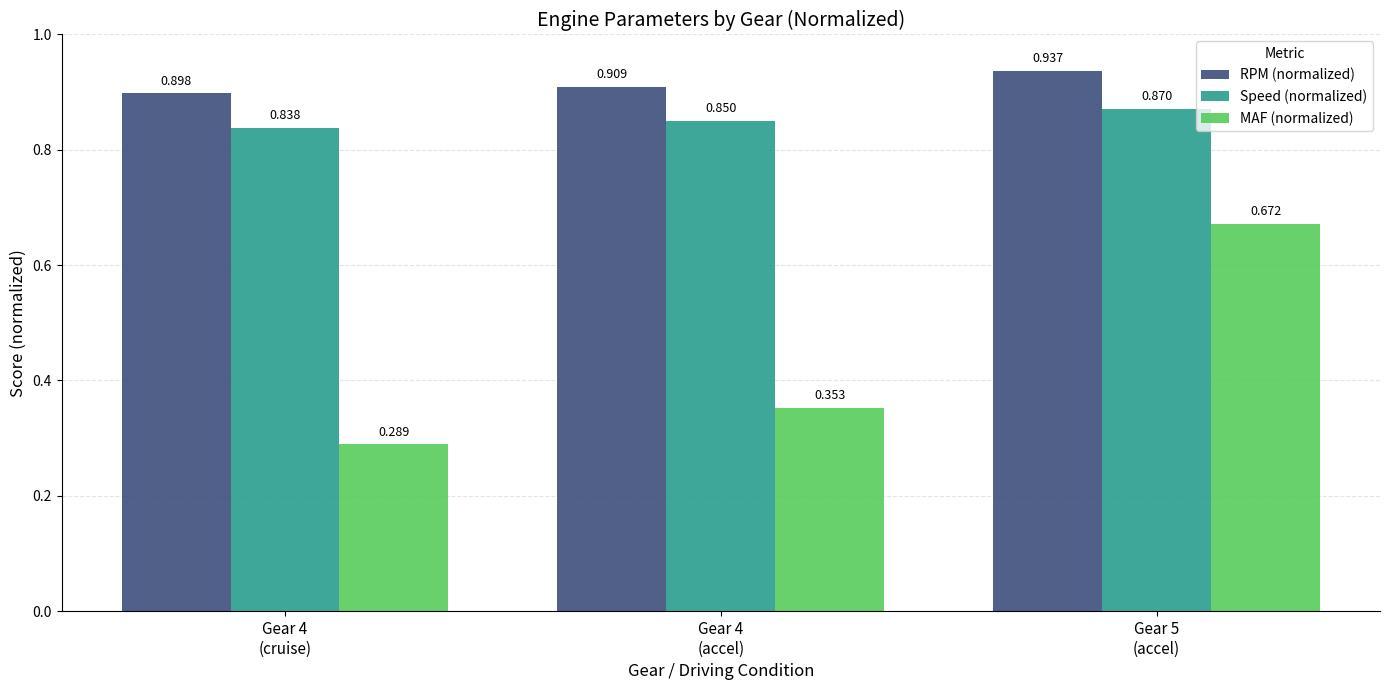

At which label is MAF (normalized) closest to 0?

Gear 4
(cruise)